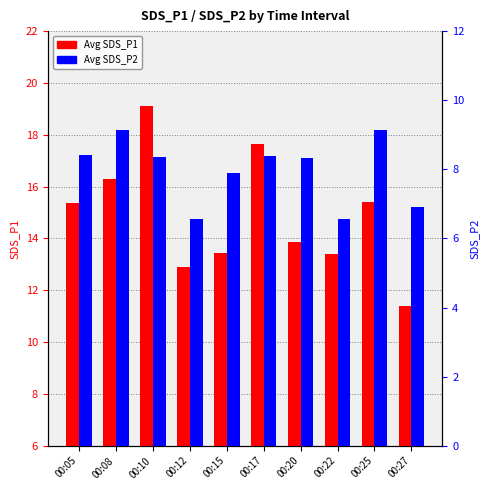

Rank the series by their average value, from lowest to highest.

Avg SDS_P2, Avg SDS_P1